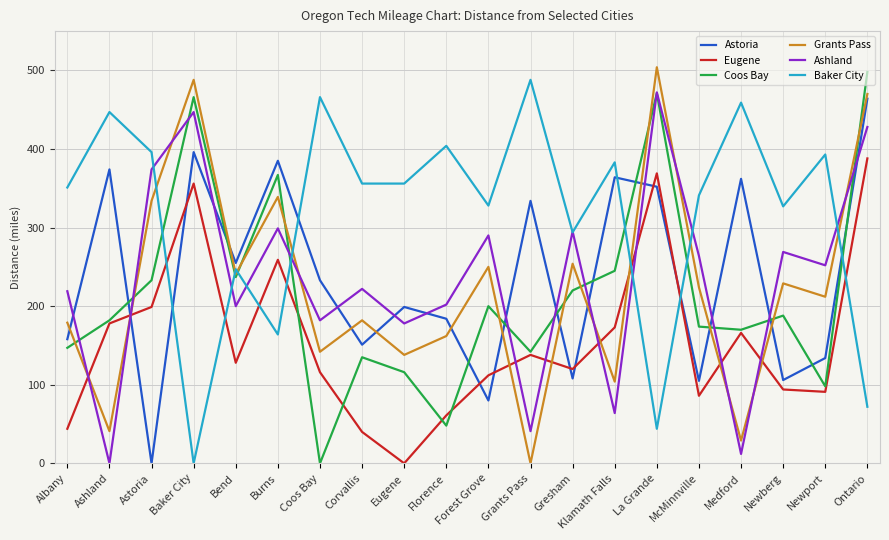

Which series changed the most between Albany and Ontario?

Coos Bay